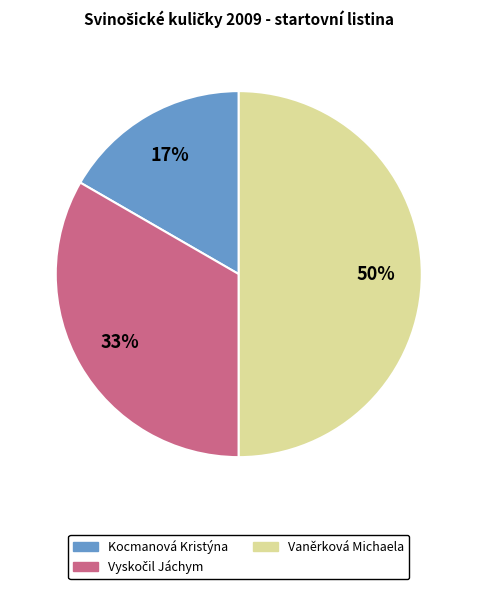

How many slices are in this pie chart?

3